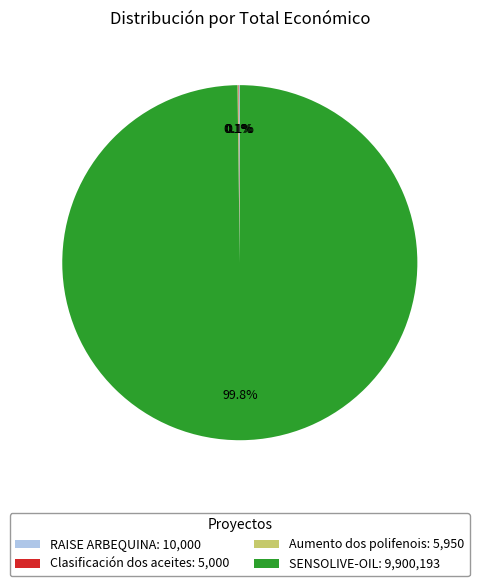

To the nearest percent, what is the difference between the largest and smallest slice percentages?

100%